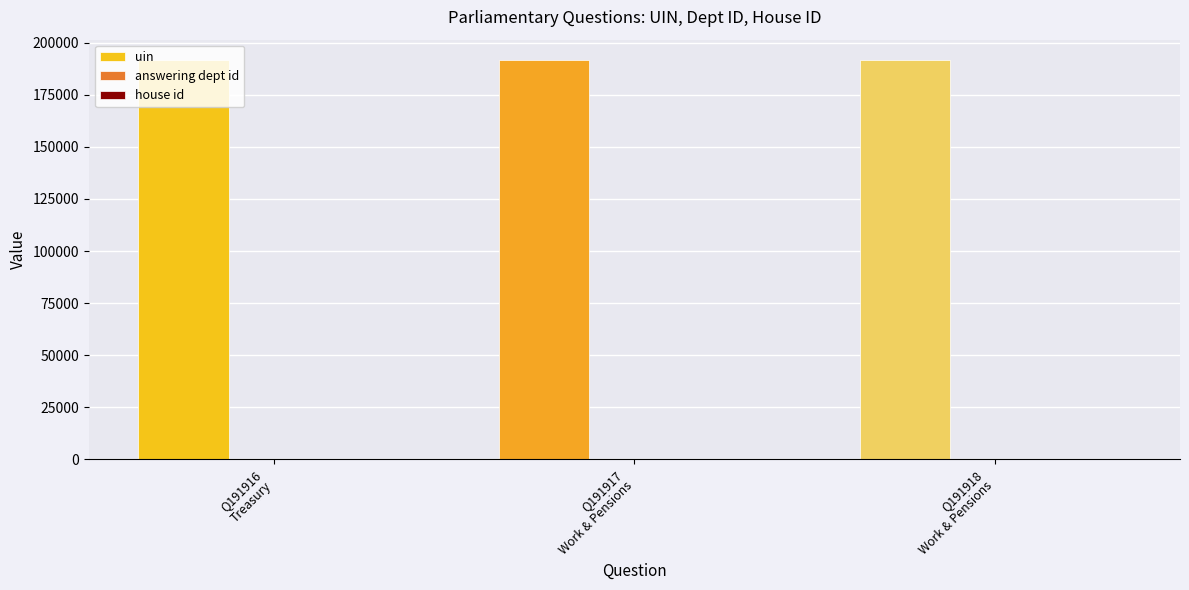

How many distinct data groups are displayed?

3